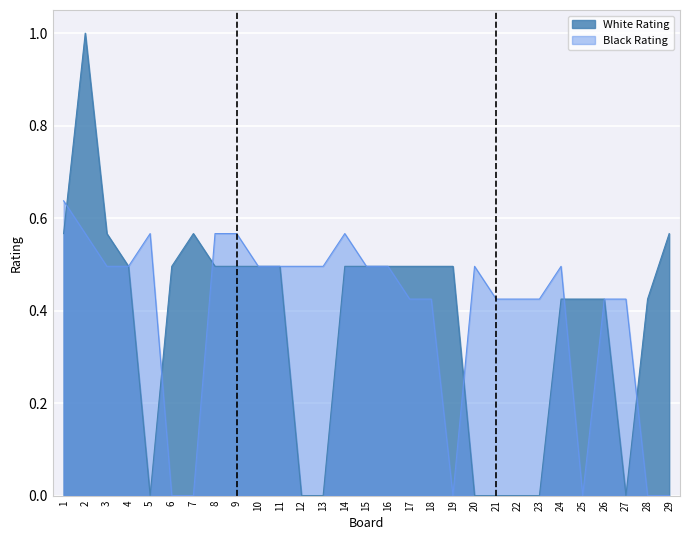

Reading left to right, list all the values displayed in this chart.

White Rating: 0.6	1.0	0.6	0.5	0.0	0.5	0.6	0.5	0.5	0.5	0.5	0.0	0.0	0.5	0.5	0.5	0.5	0.5	0.5	0.0	0.0	0.0	0.0	0.4	0.4	0.4	0.0	0.4	0.6
Black Rating: 0.6	0.6	0.5	0.5	0.6	0.0	0.0	0.6	0.6	0.5	0.5	0.5	0.5	0.6	0.5	0.5	0.4	0.4	0.0	0.5	0.4	0.4	0.4	0.5	0.0	0.4	0.4	0.0	0.0